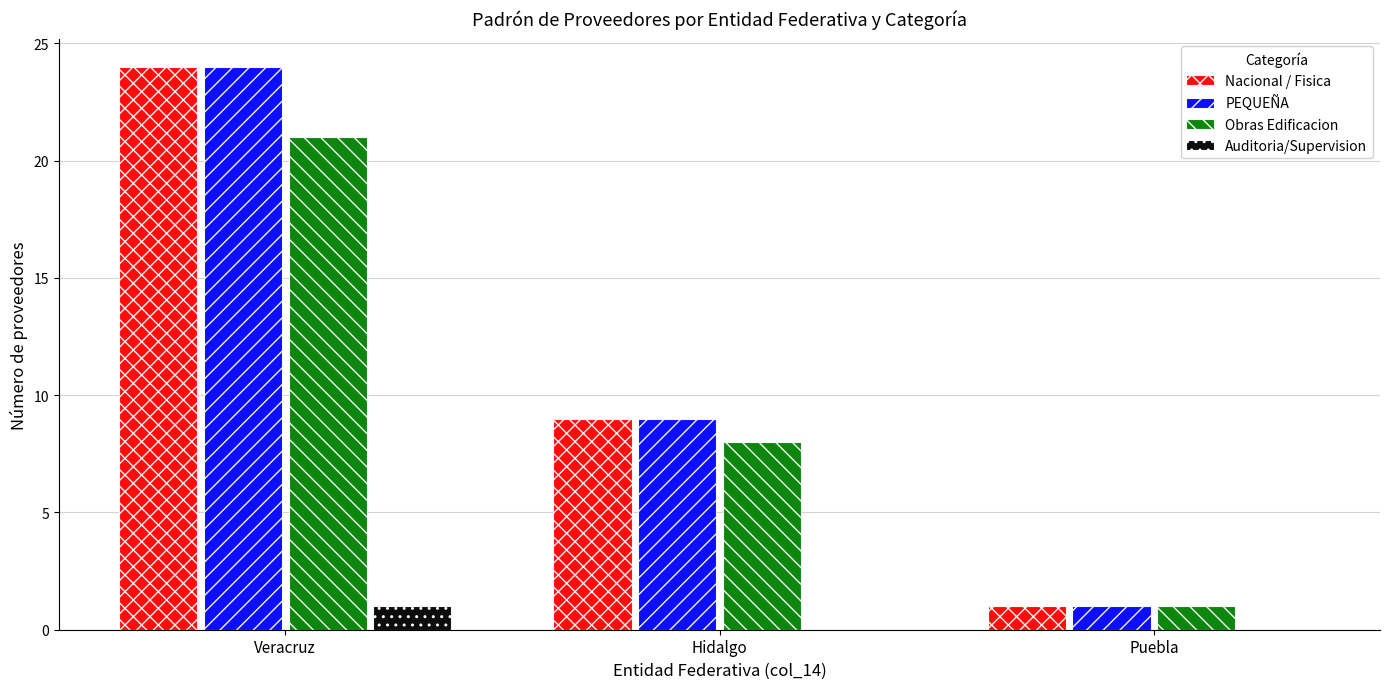

Count the PEQUEÑA values in the range 1 to 24.

3